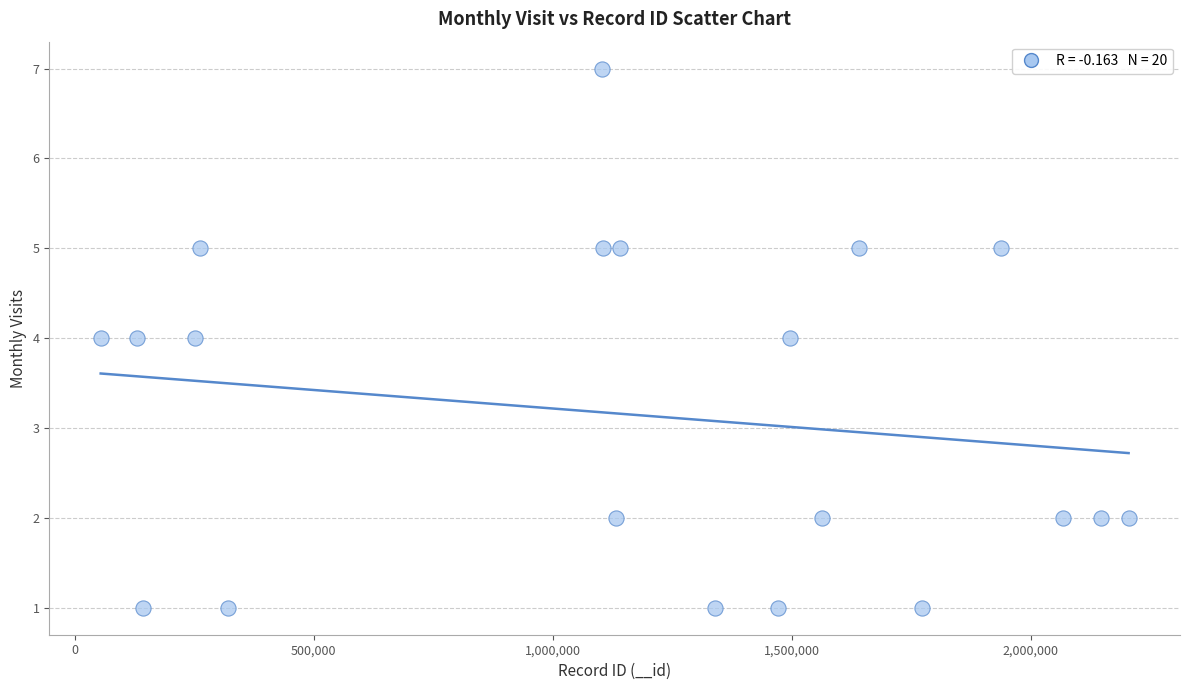

What is the range of Y values (max minus min)?

6